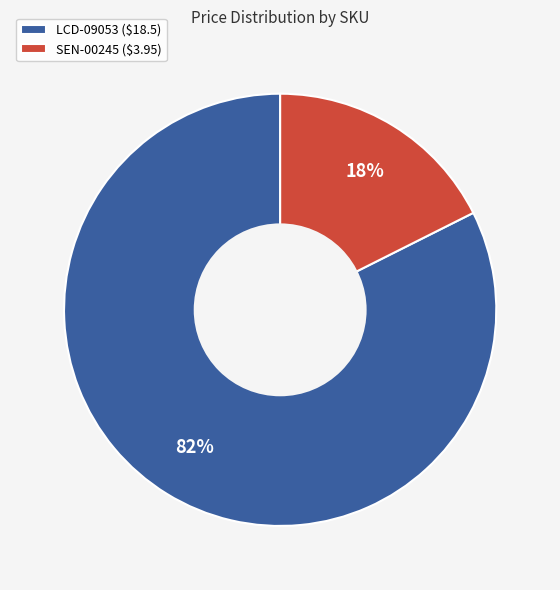

To the nearest percent, what portion does LCD-09053 represent?

82%